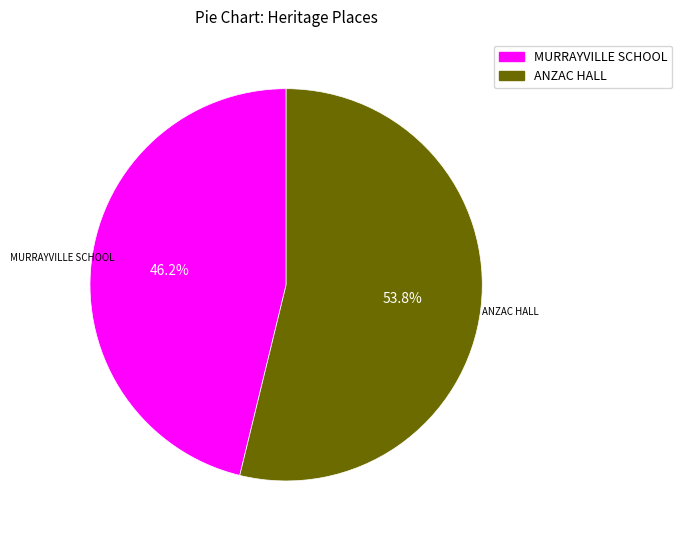

Is there any slice that represents more than half of the pie?

Yes